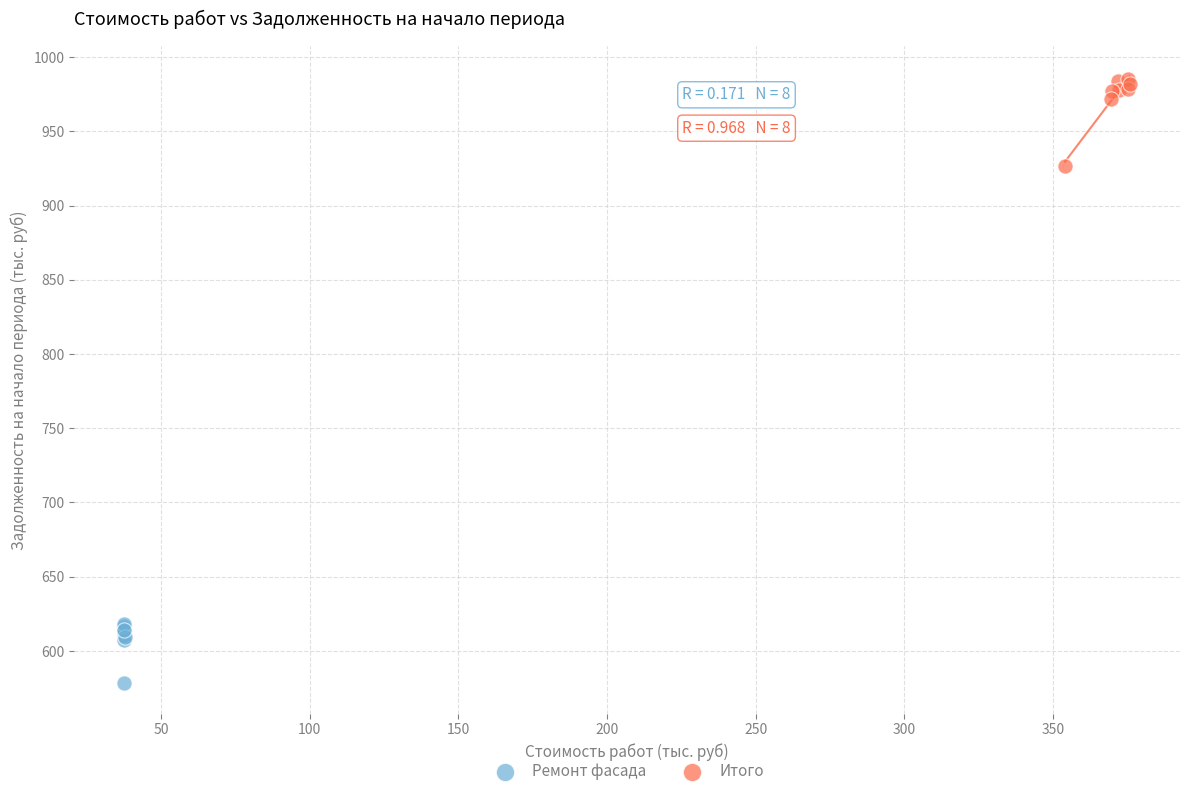

Which series has the widest spread of Y values?

Итого